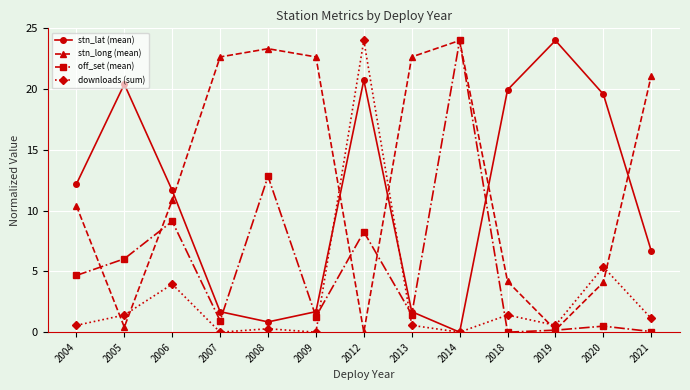

What are all the series names shown in the legend?

stn_lat (mean), stn_long (mean), off_set (mean), downloads (sum)